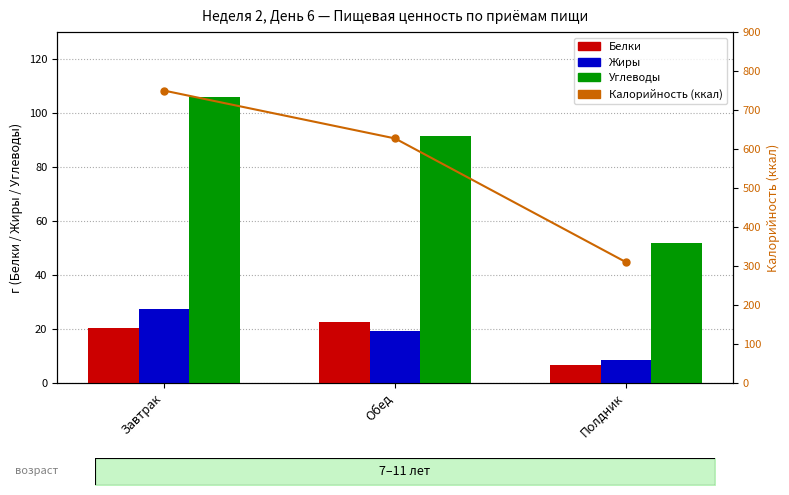

At which label is Калорийность closest to 529?

Обед